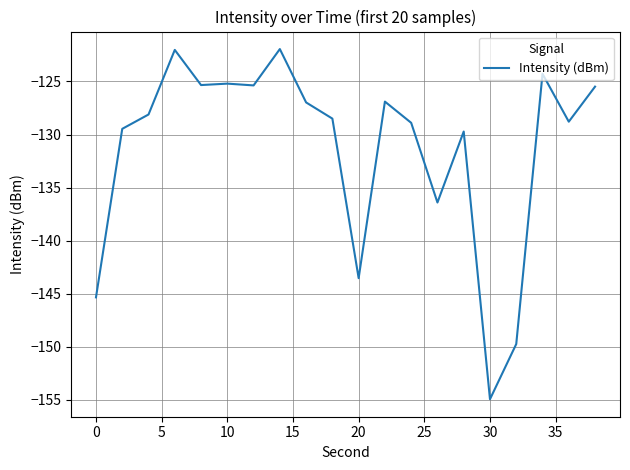

What is the difference between the maximum and minimum values?

33.0